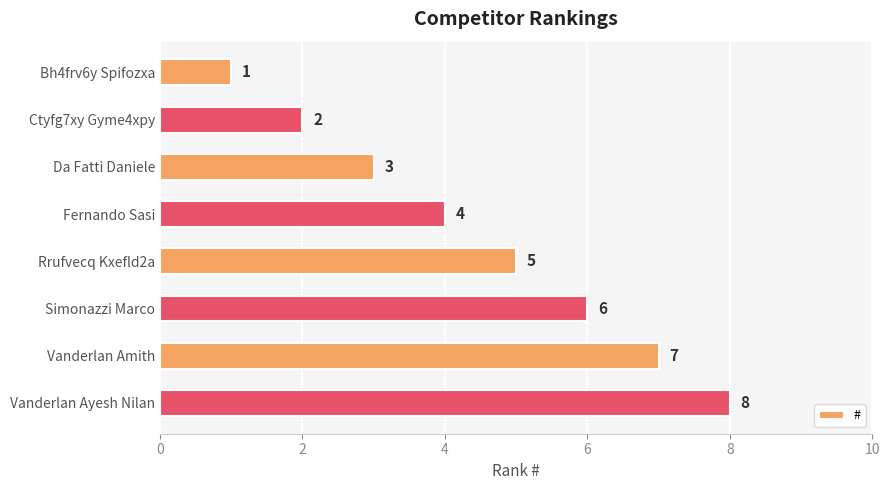

Rank the categories by value from lowest to highest.

Bh4frv6y Spifozxa, Ctyfg7xy Gyme4xpy, Da Fatti Daniele, Fernando Sasi, Rrufvecq Kxefld2a, Simonazzi Marco, Vanderlan Amith, Vanderlan Ayesh Nilan